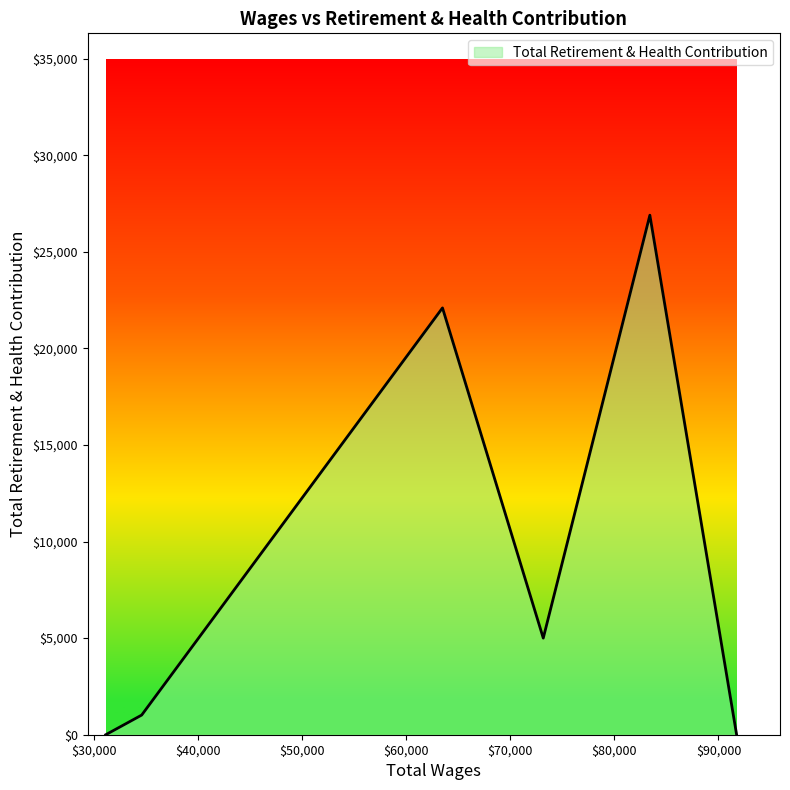

What is the greatest value displayed?

26894